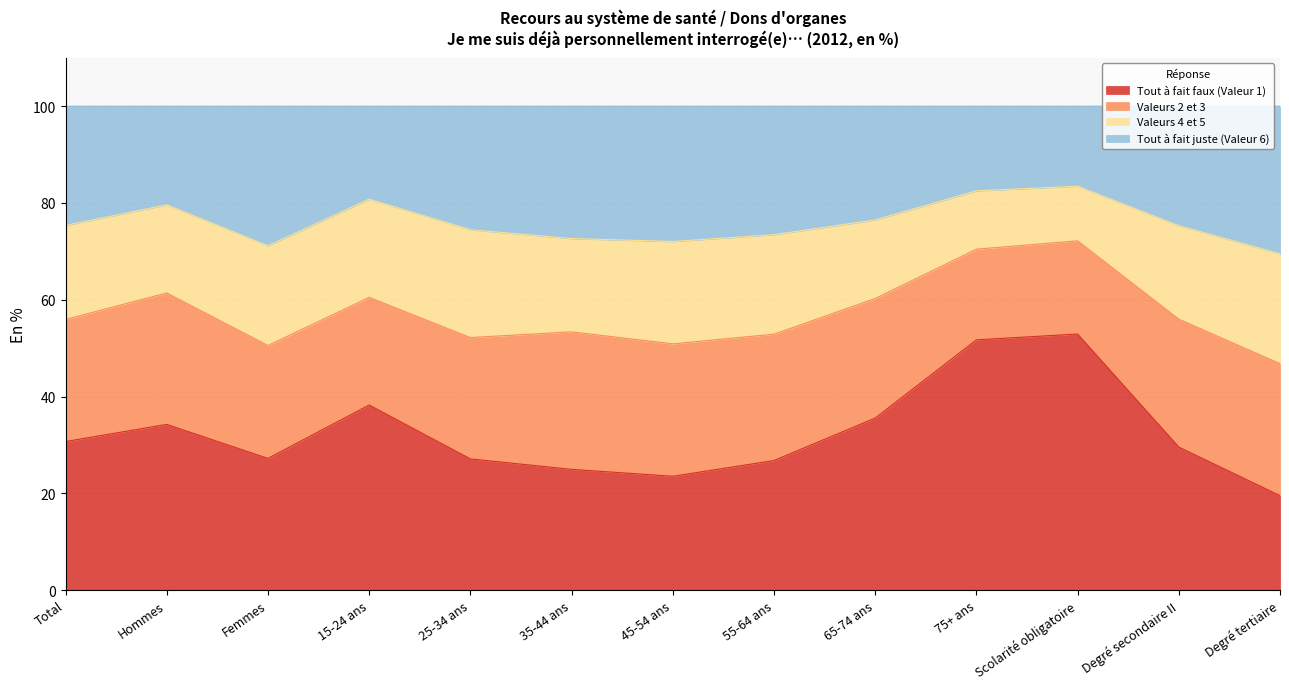

What is the label of the 1st point from the right?

Degré tertiaire